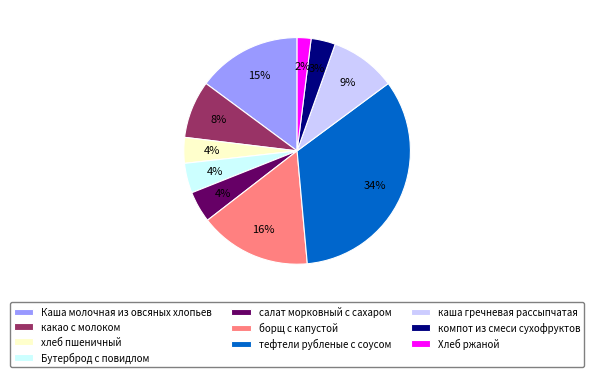

Between Бутерброд с повидлом and борщ с капустой, which is larger?

борщ с капустой